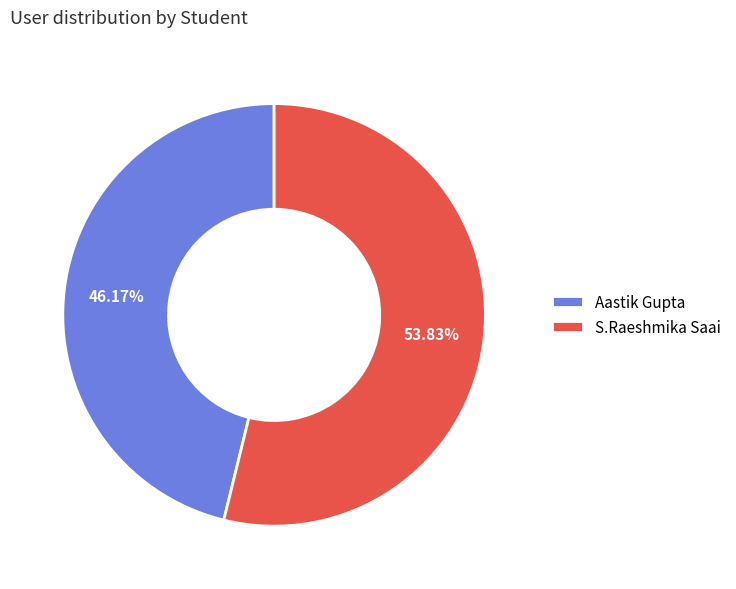

Rank the categories by value from lowest to highest.

Aastik Gupta, S.Raeshmika Saai